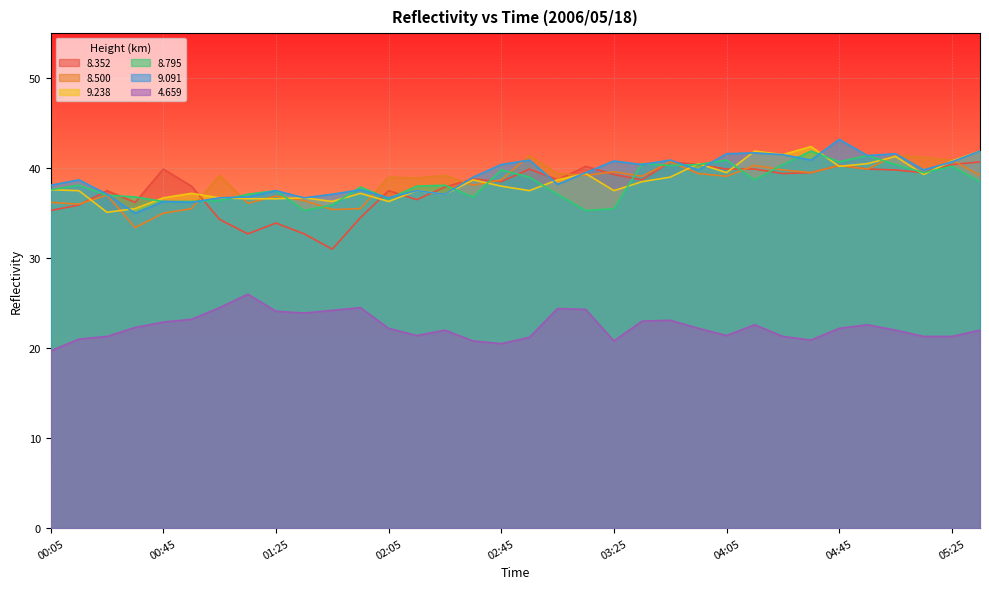

The   9.091 series shows 51.4 at 01:35. True or false?

False